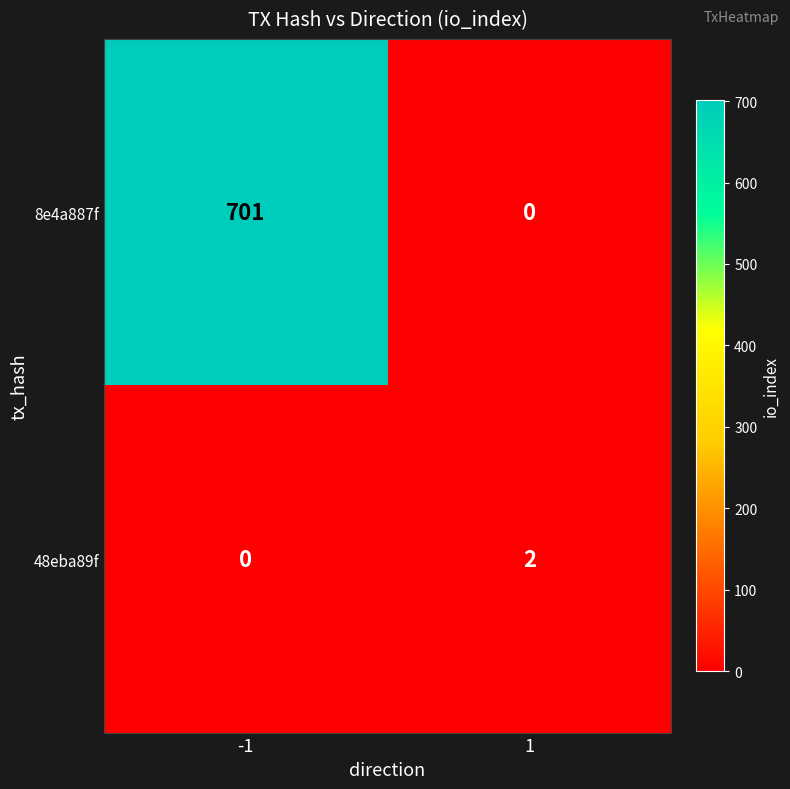

What is the greatest value displayed?

701